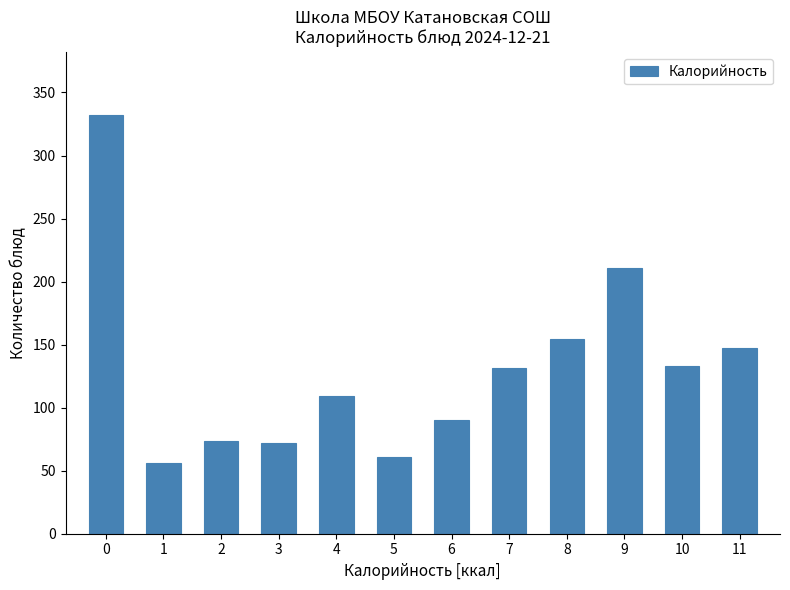

Reading left to right, what are all the values shown in this chart?

332.4	55.8	73.5	71.8	109.0	61.0	90.2	131.1	154.1	211.0	133.0	147.0